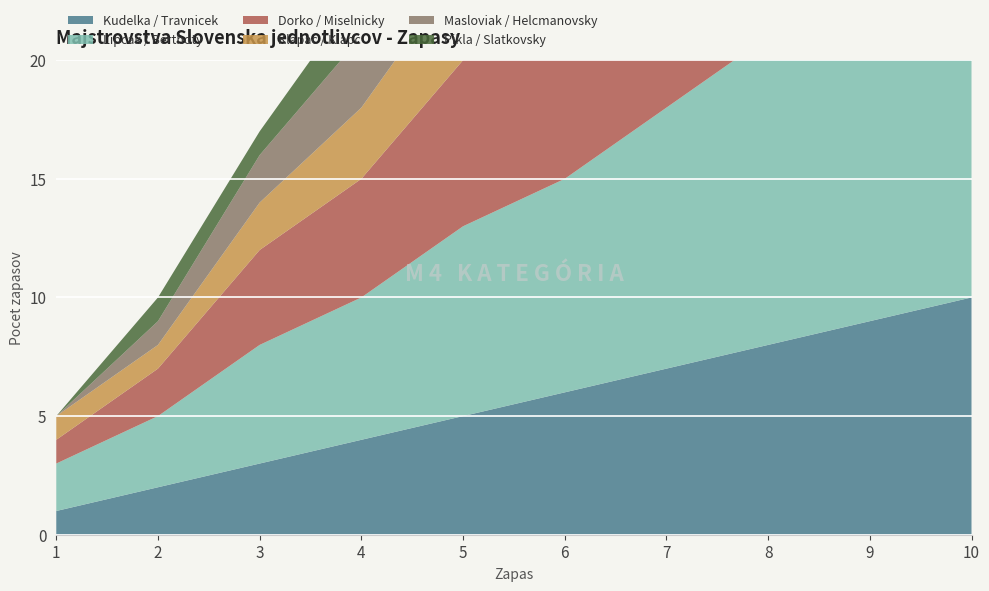

Reading right to left, extract all data points from this chart.

Kudelka / Travnicek: 10	9	8	7	6	5	4	3	2	1
Lipcak / Berthoty: 18	15	13	11	9	8	6	5	3	2
Dorko / Miselnicky: 17	14	12	10	9	7	5	4	2	1
Klapac / Klapc: 9	8	7	6	5	4	3	2	1	1
Masloviak / Helcmanovsky: 12	10	8	6	5	4	3	2	1	0
Pikla / Slatkovsky: 8	7	6	5	4	3	2	1	1	0